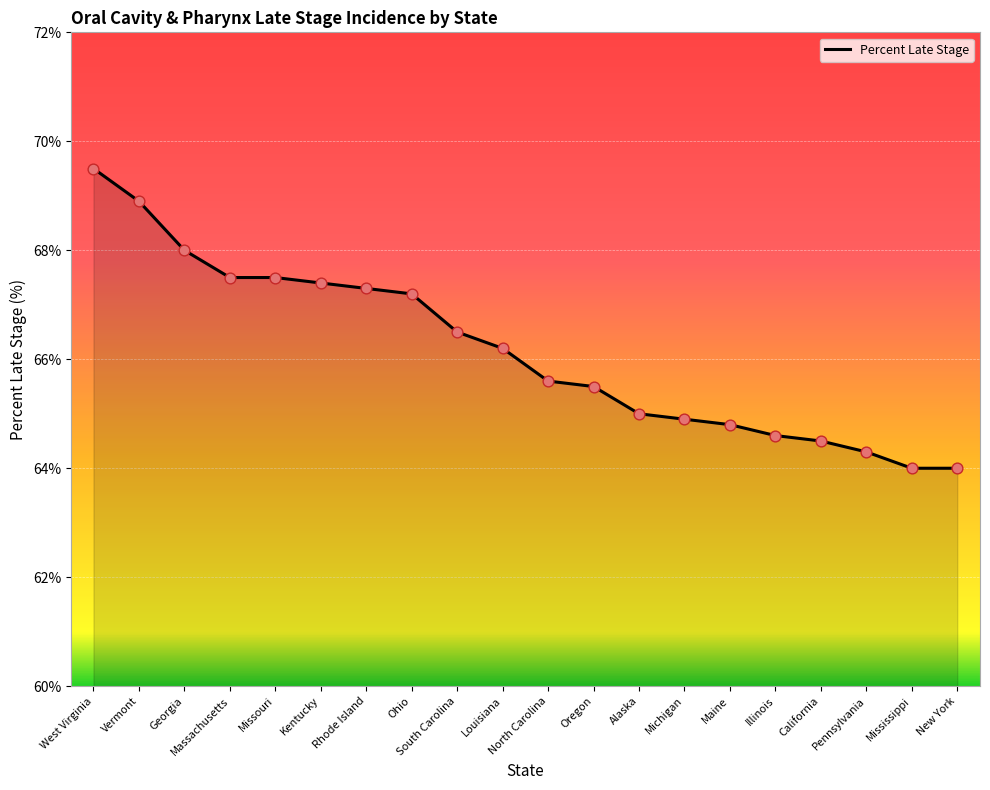

Which has a higher value, Maine or Alaska?

Alaska